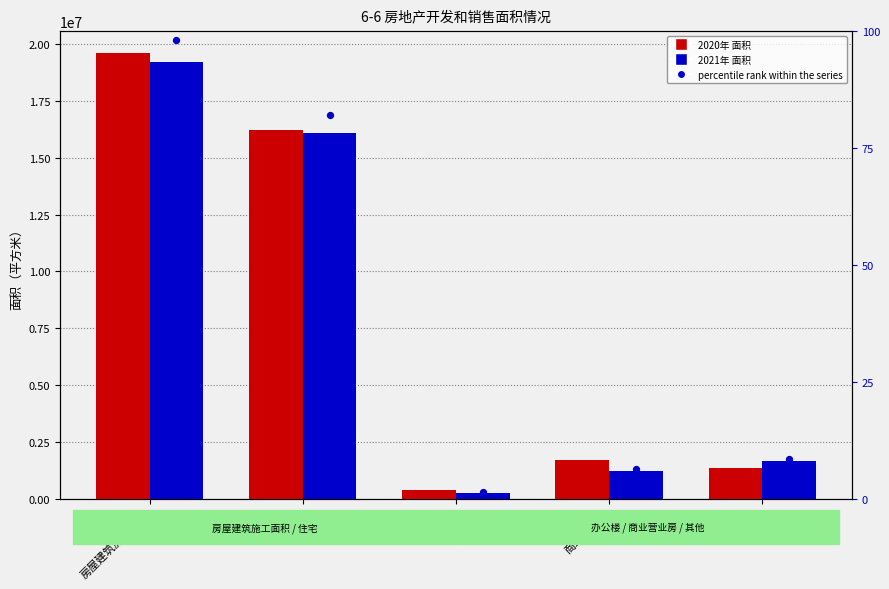

At which category is the sum across all series the highest?

房屋建筑施工面积